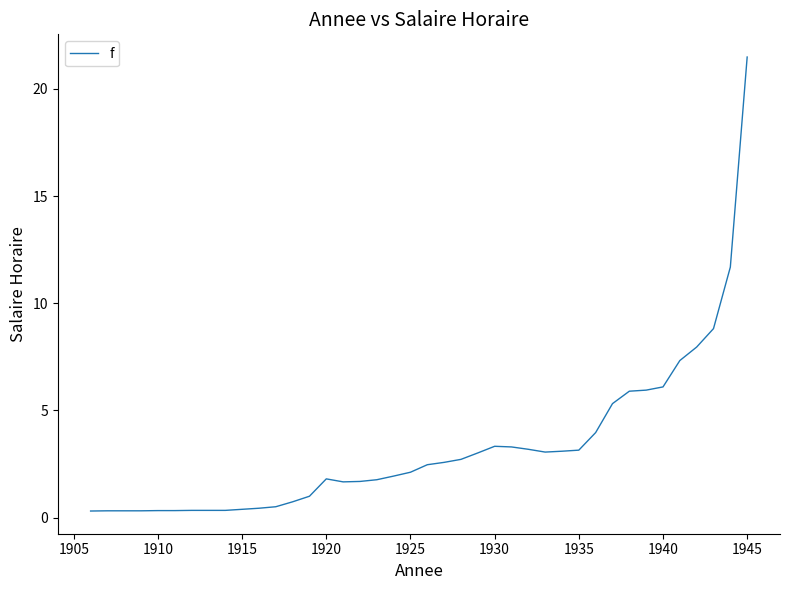

What is the maximum value shown in the chart?

21.5